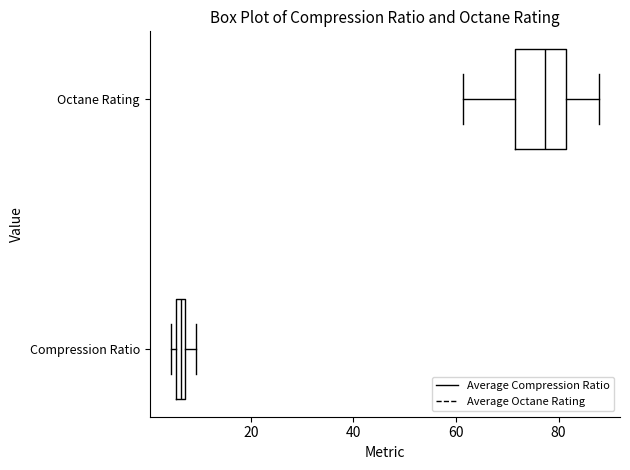

Which box is the widest, from its left edge to its right edge?

Octane Rating